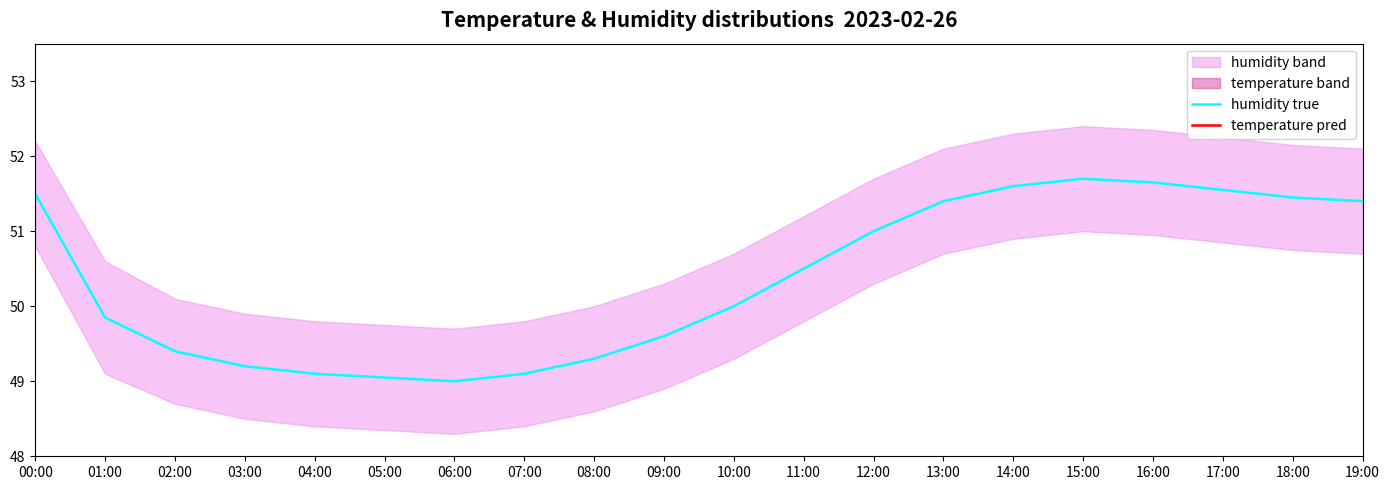

What is the difference between the humidity true values at 12:00 and 02:00?

1.6